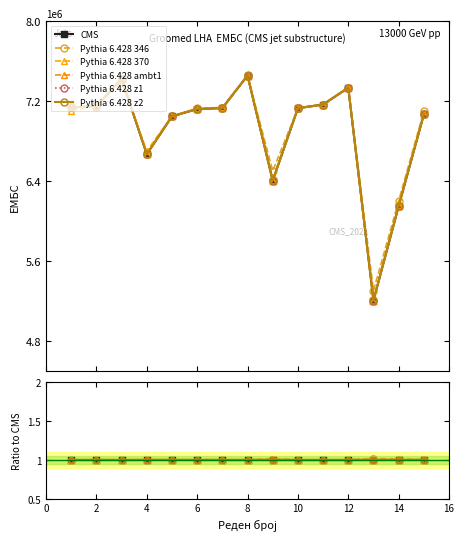

What is the difference between the maximum and second lowest values in the Pythia 6.428 ambt1 series?

1295801